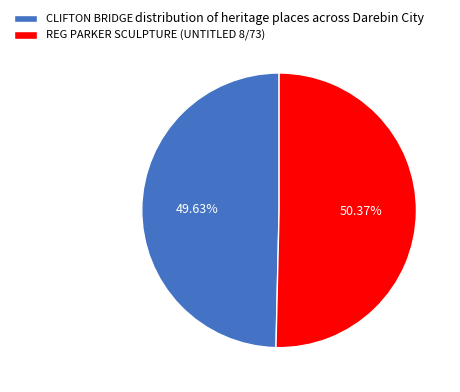

To the nearest percent, what is the combined percentage of REG PARKER SCULPTURE (UNTITLED 8/73) and CLIFTON BRIDGE?

100%